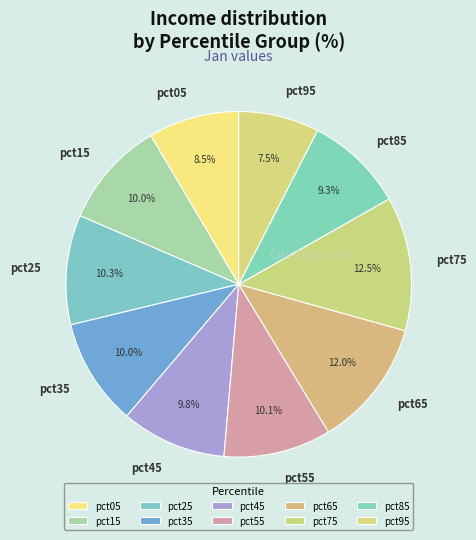

How many segments does this pie chart have?

10